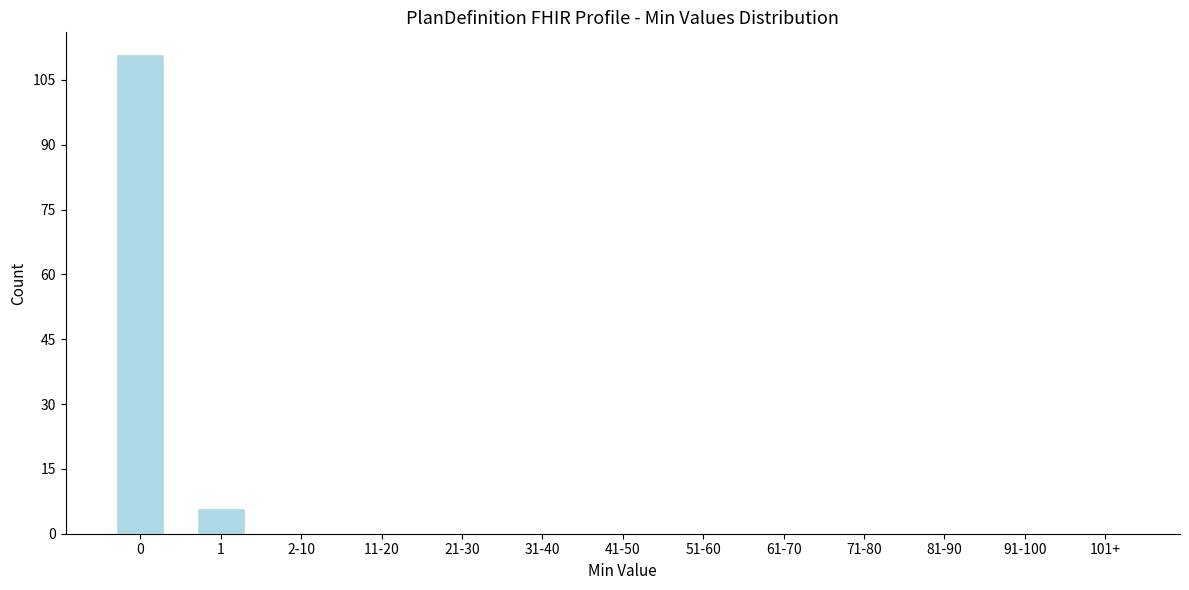

Reading right to left, what are all the values shown in this chart?

101+=0	91-100=0	81-90=0	71-80=0	61-70=0	51-60=0	41-50=0	31-40=0	21-30=0	11-20=0	2-10=0	1=6	0=111